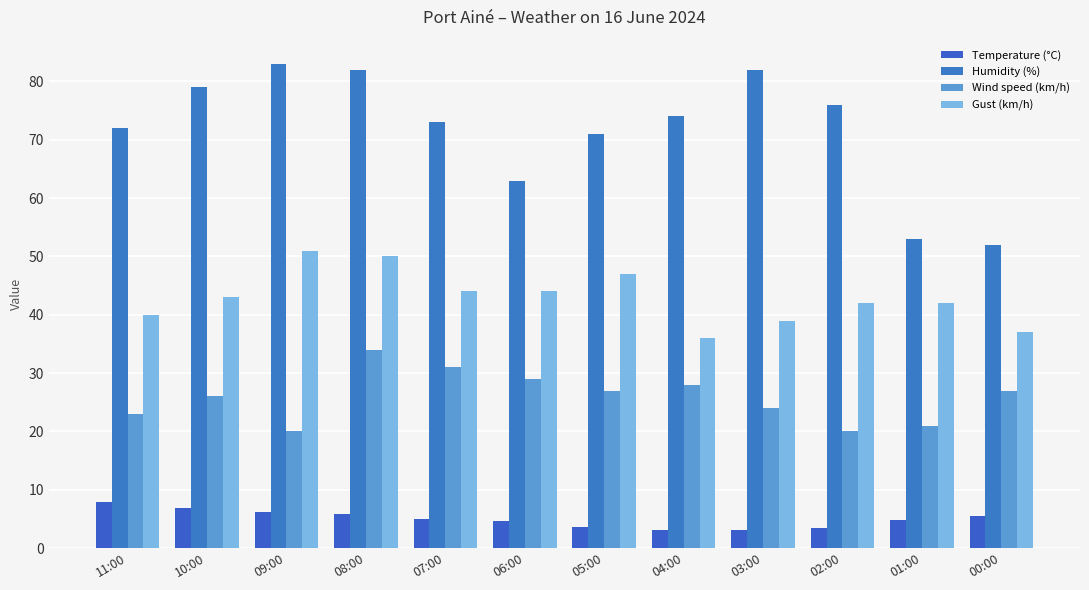

At how many categories does at least one series exceed 77?

4